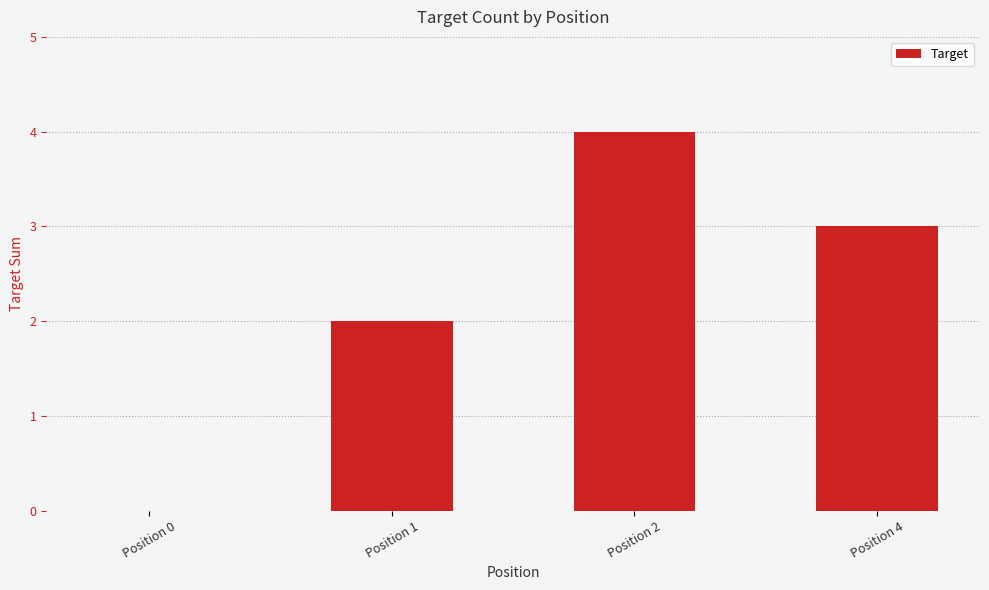

Where does the data first go above 3?

Position 2